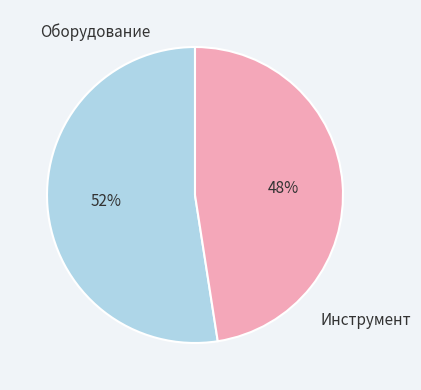

Rank the categories by value from highest to lowest.

Оборудование, Инструмент